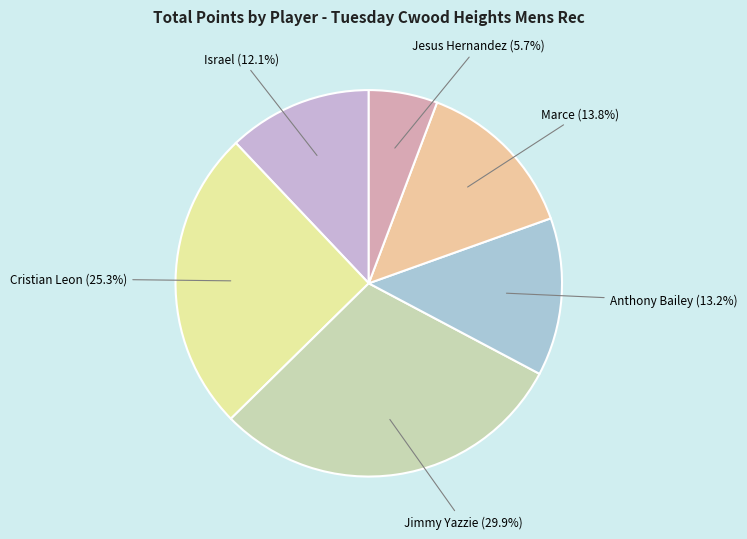

To the nearest percent, what percentage of the pie is Marce?

14%